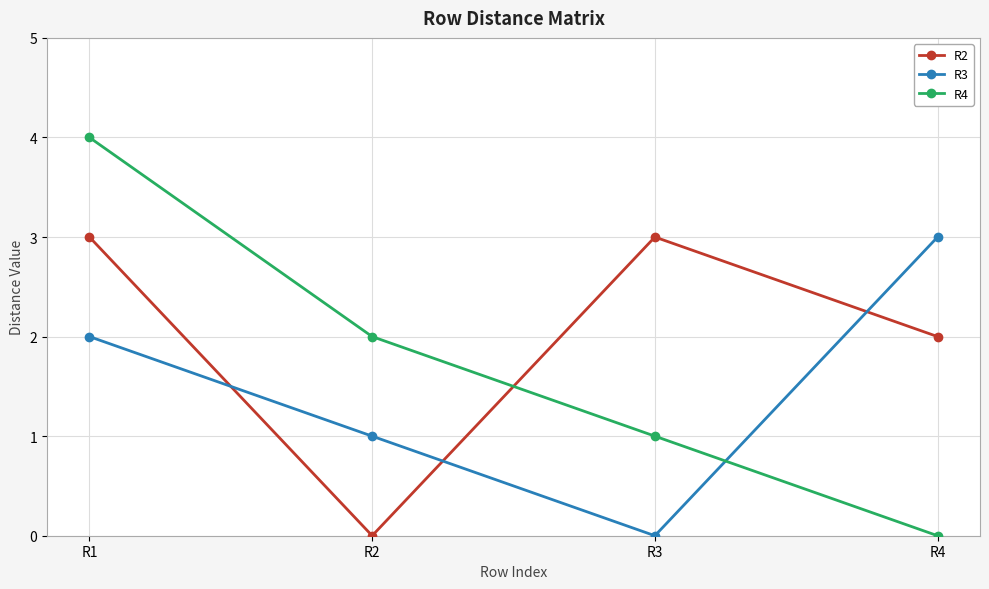

How many intersections are there between R2 and R4?

1